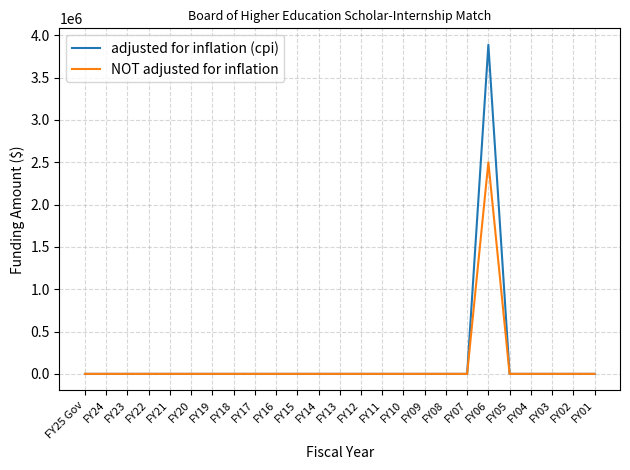

Which series has the largest total across all categories?

adjusted for inflation (cpi)